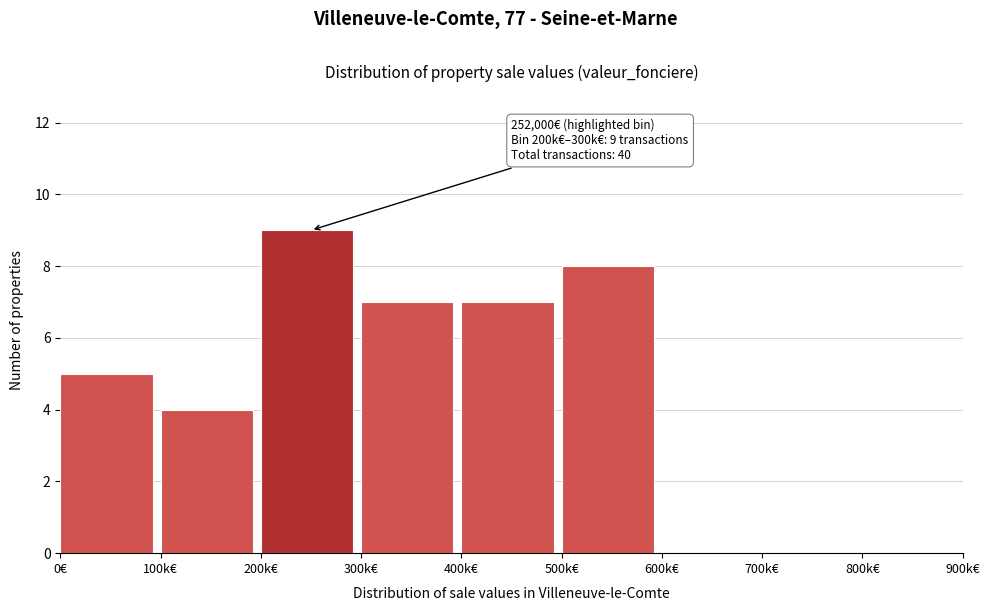

Reading left to right, what are all the values shown in this chart?

0€=5	100k€=4	200k€=9	300k€=7	400k€=7	500k€=8	600k€=0	700k€=0	800k€=0